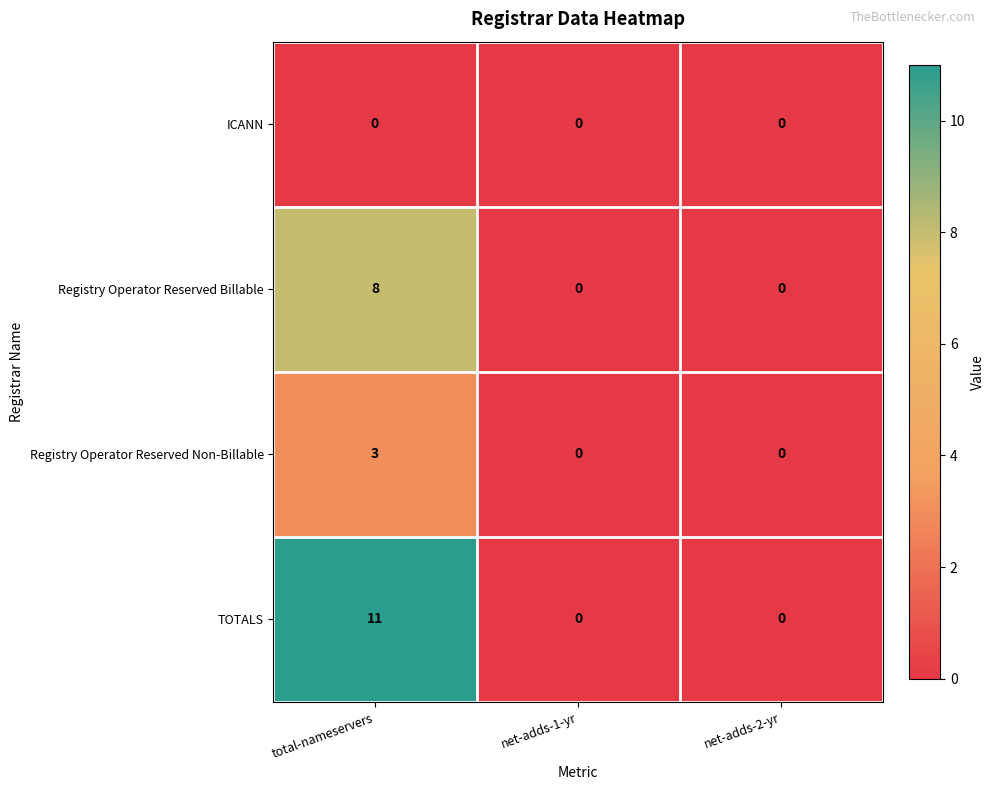

How many distinct data groups are displayed?

4